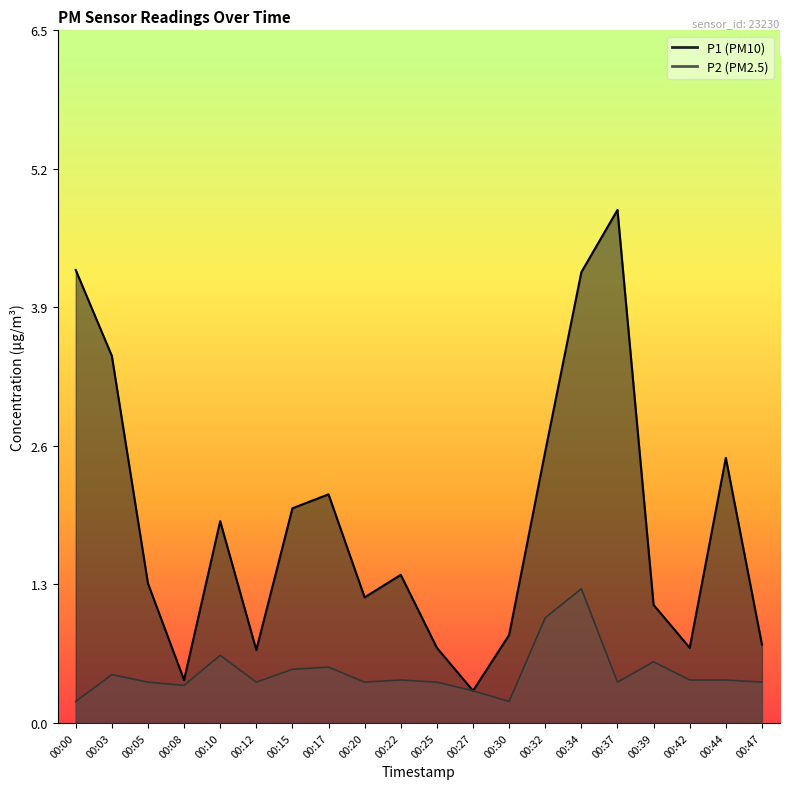

Does the chart have visible grid lines?

No